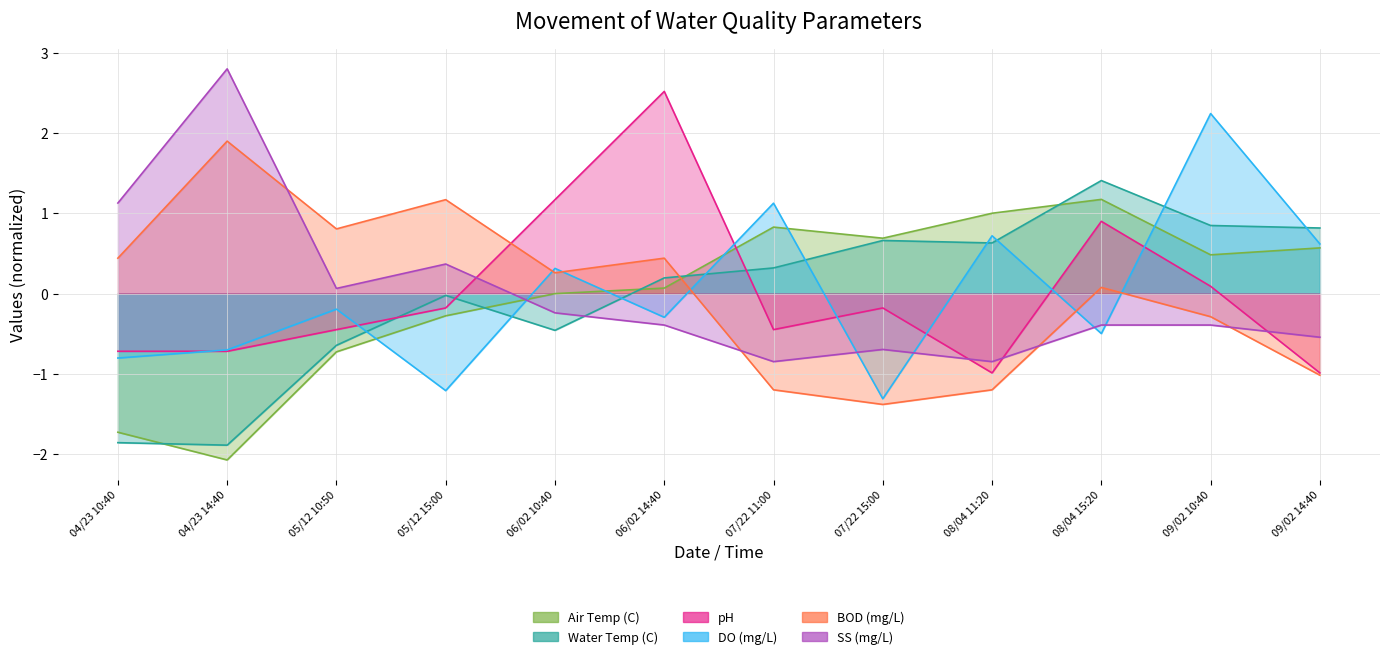

Read the DO (mg/L) value at 05/12 15:00.

-1.2